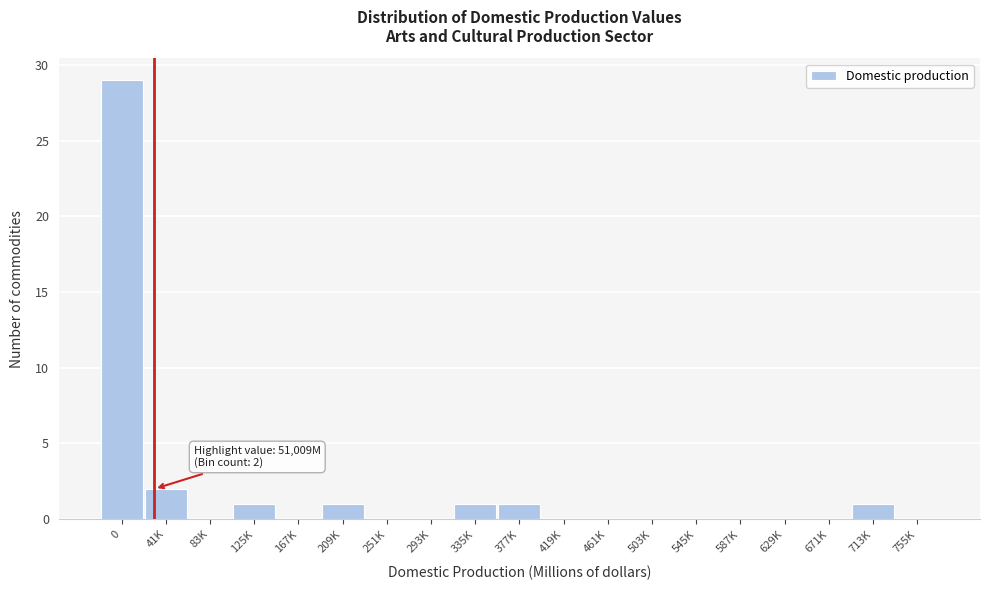

Reading left to right, list all the values displayed in this chart.

0=29	41K=2	83K=0	125K=1	167K=0	209K=1	251K=0	293K=0	335K=1	377K=1	419K=0	461K=0	503K=0	545K=0	587K=0	629K=0	671K=0	713K=1	755K=0